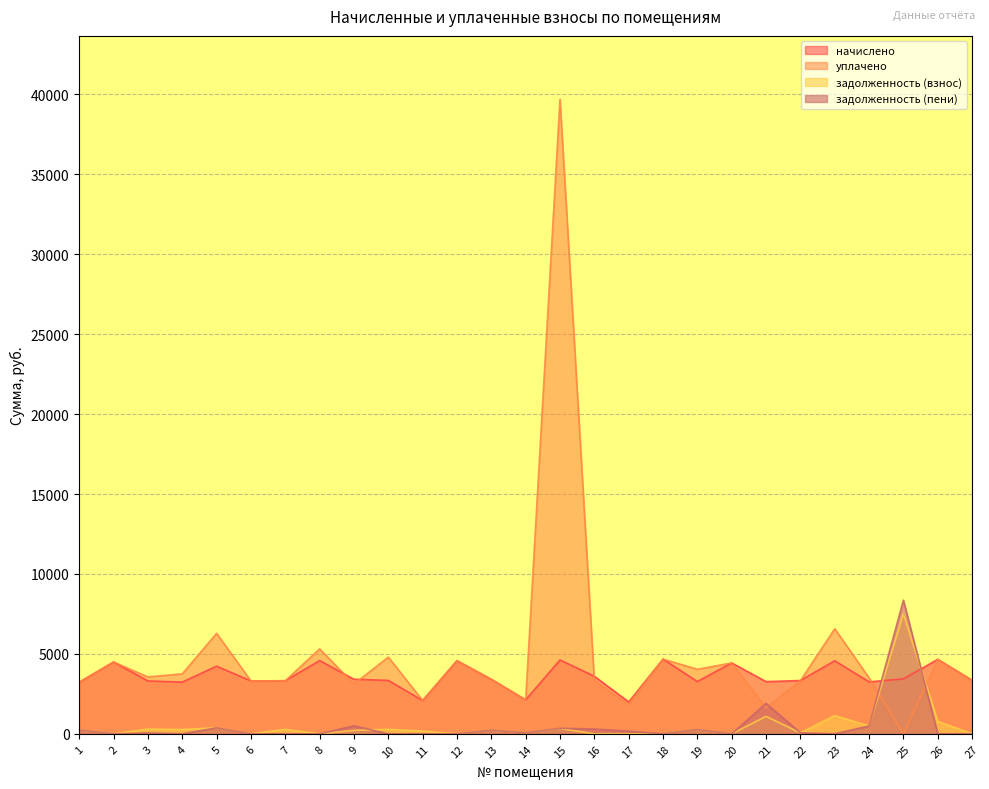

How many series are shown in this chart?

4